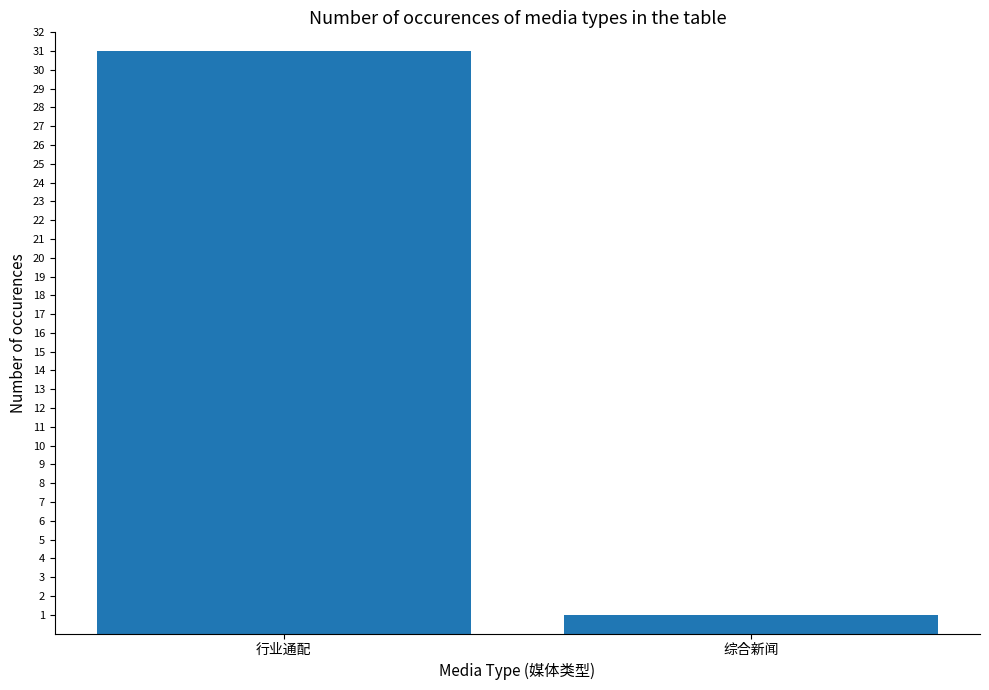

List the labels in order of value, smallest first.

综合新闻, 行业通配